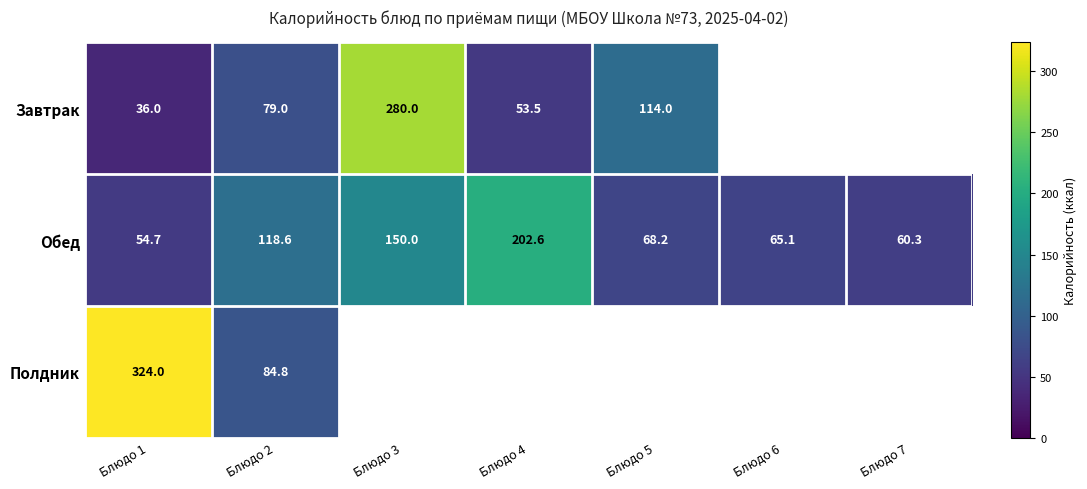

At which category is the sum across all series the highest?

Блюдо 1